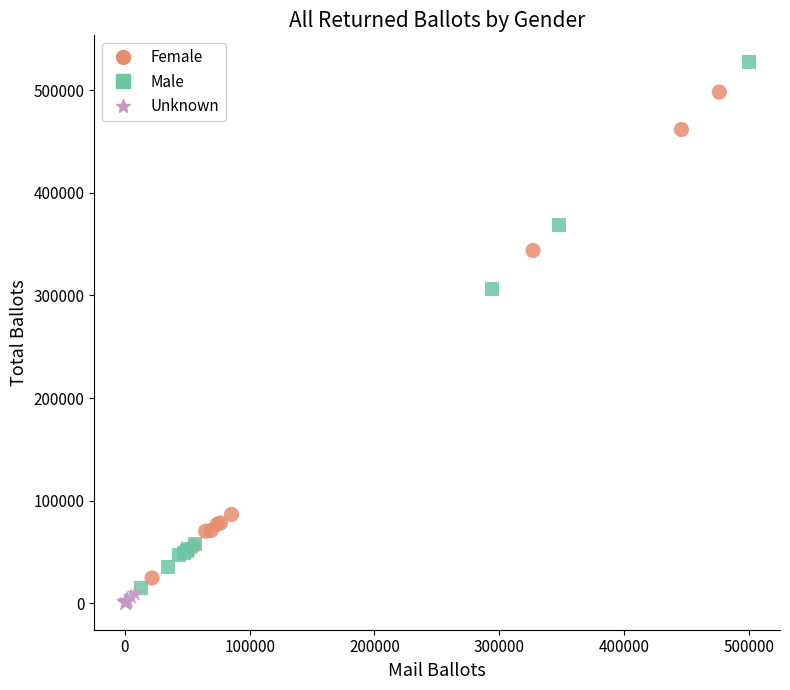

Which series has the widest spread of Y values?

Male